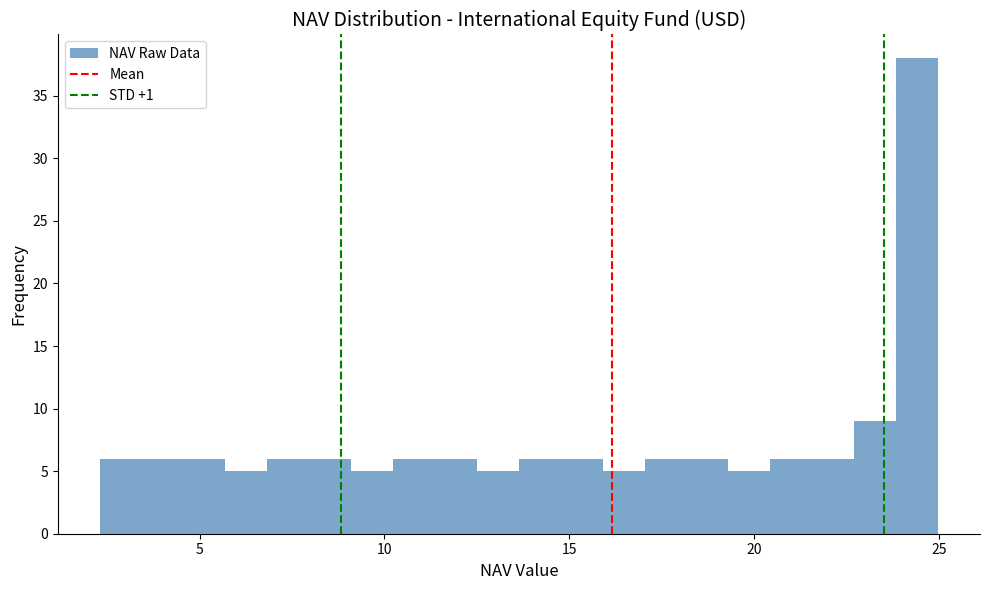

Around what value on the x-axis is the tallest bar? Give the approximate position of its centre, as read against the axis.

24.5